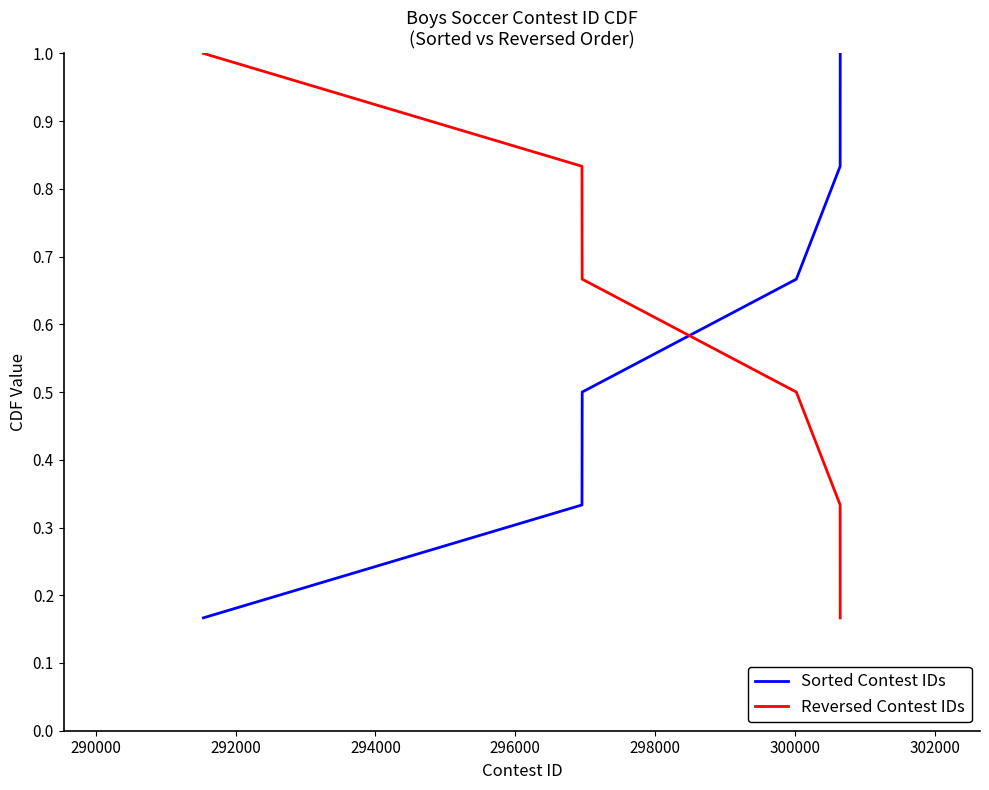

What is the value of the Reversed Contest IDs point at the 4th from the left?

0.7